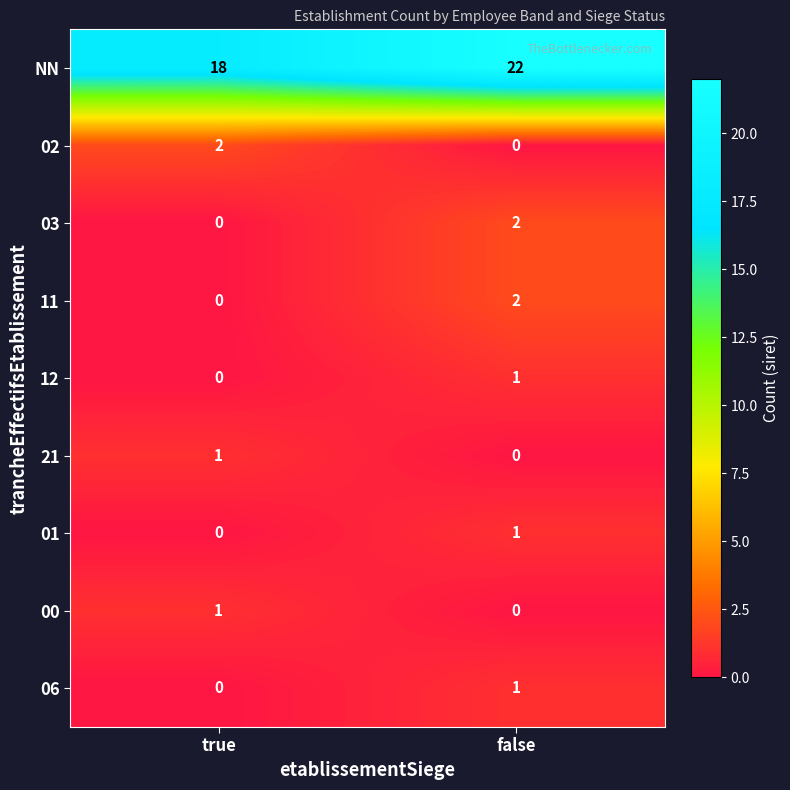

Is the value of 01 at true greater than the value of 11 at false?

No